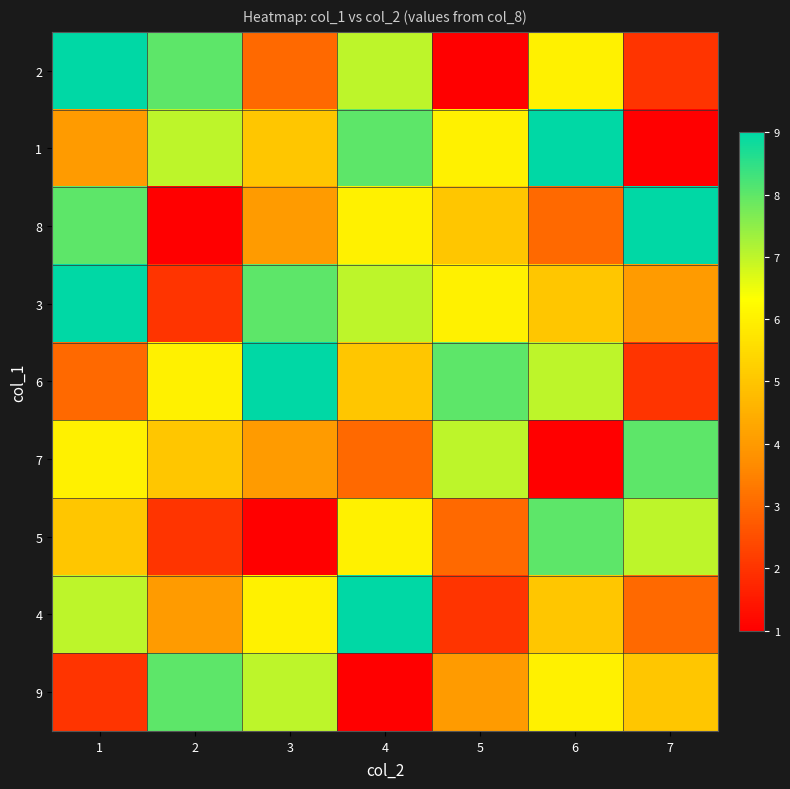

List the series in order of their peak value, highest first.

2, 1, 8, 3, 6, 4, 7, 5, 9